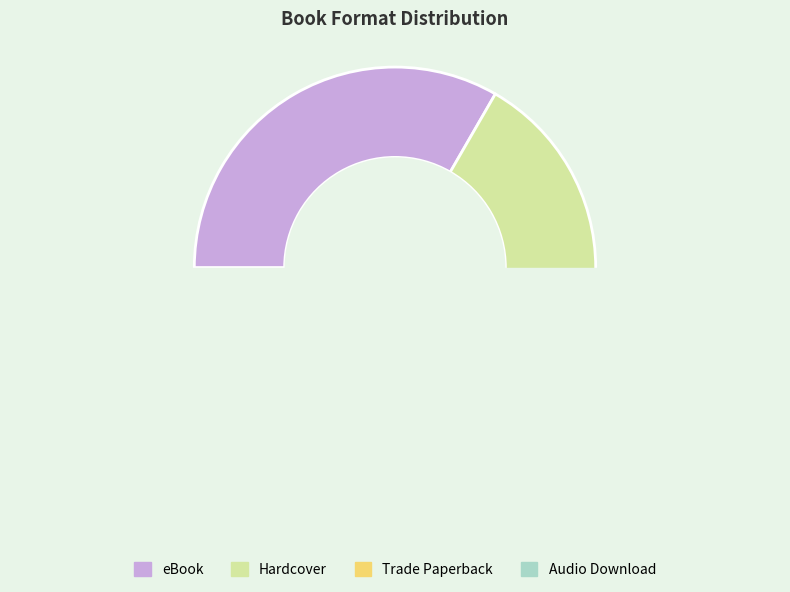

Count the number of slices in the pie.

4